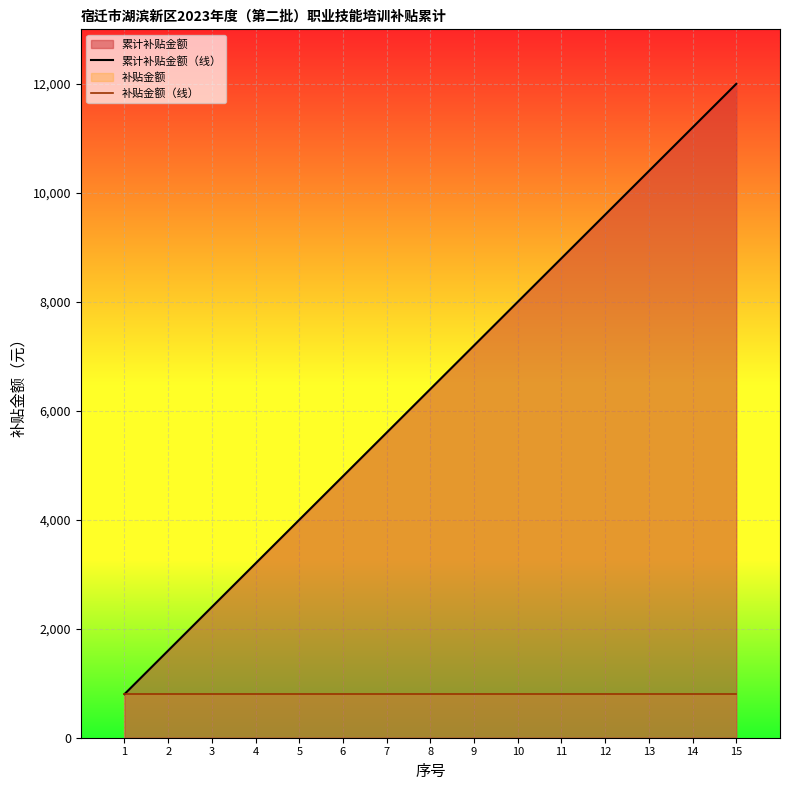

Reading left to right, transcribe all the data shown in this chart.

累计补贴金额（线）: 1=800	2=1600	3=2400	4=3200	5=4000	6=4800	7=5600	8=6400	9=7200	10=8000	11=8800	12=9600	13=10400	14=11200	15=12000
补贴金额（线）: 1=800	2=800	3=800	4=800	5=800	6=800	7=800	8=800	9=800	10=800	11=800	12=800	13=800	14=800	15=800